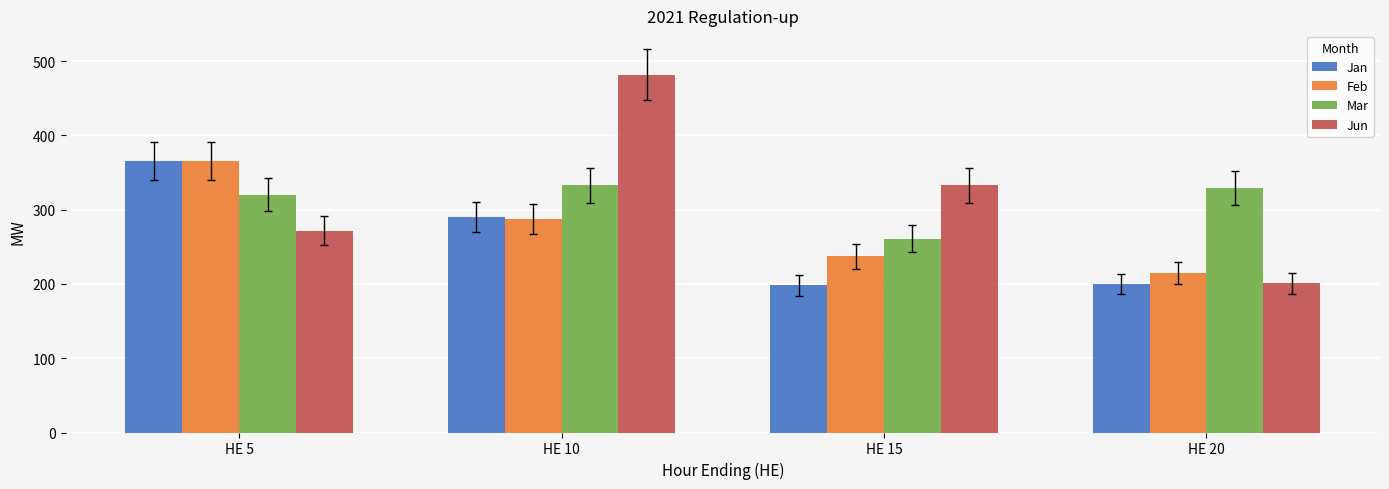

True or false: Mar has a value of 75 at HE 5.

False